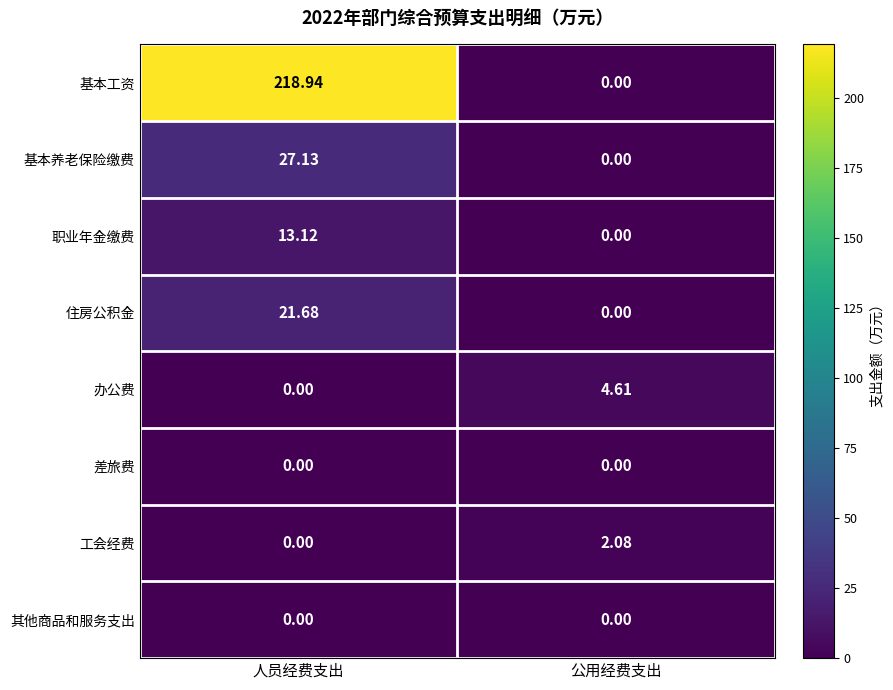

Is the value of 其他商品和服务支出 at 公用经费支出 greater than the value of 办公费 at 公用经费支出?

No